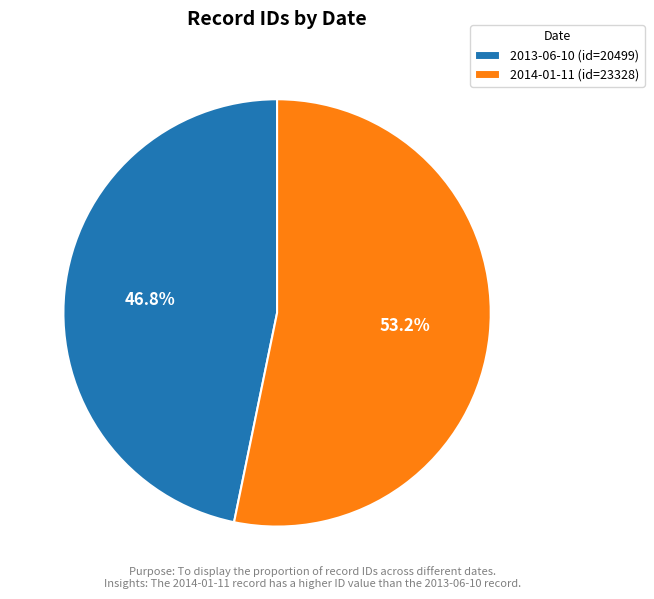

Which slice is the smallest?

2013-06-10